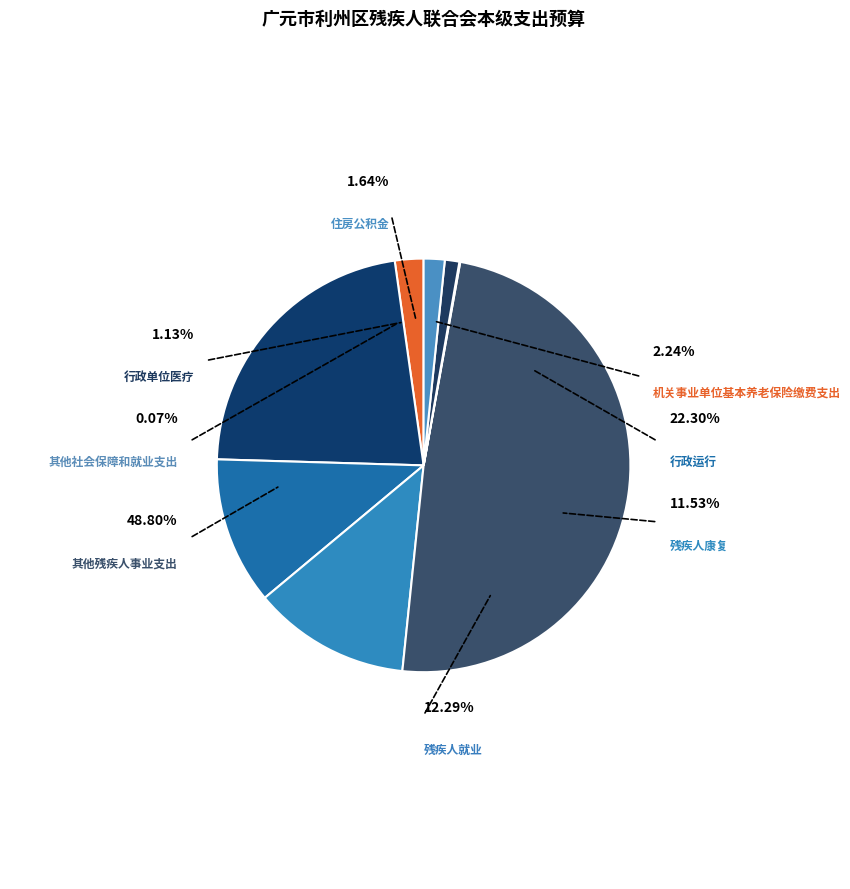

The 行政运行 slice represents 33% of the pie. True or false?

False